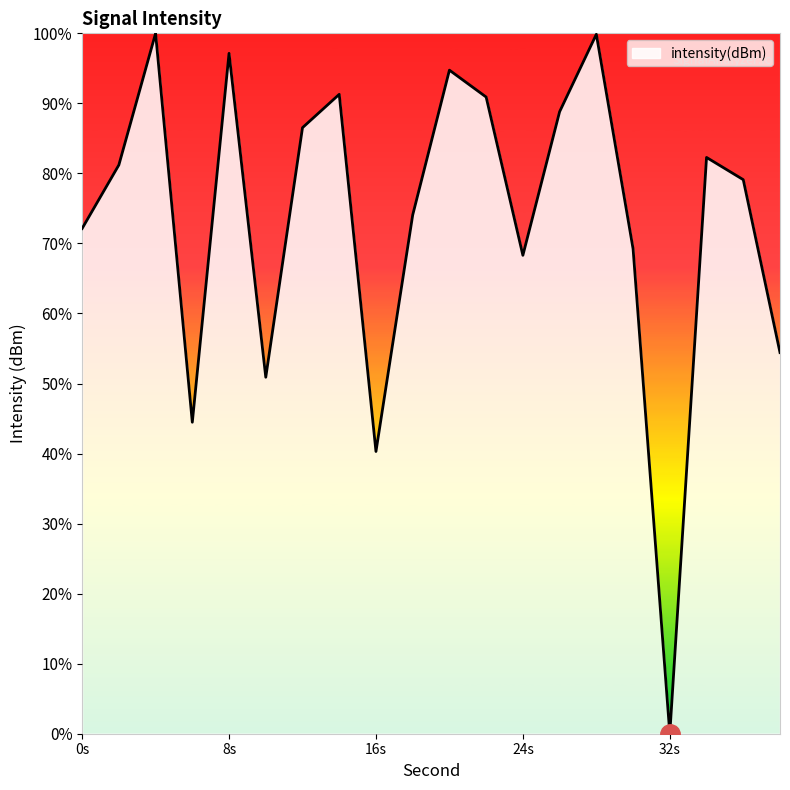

Is this an area chart (filled region under the line)?

Yes